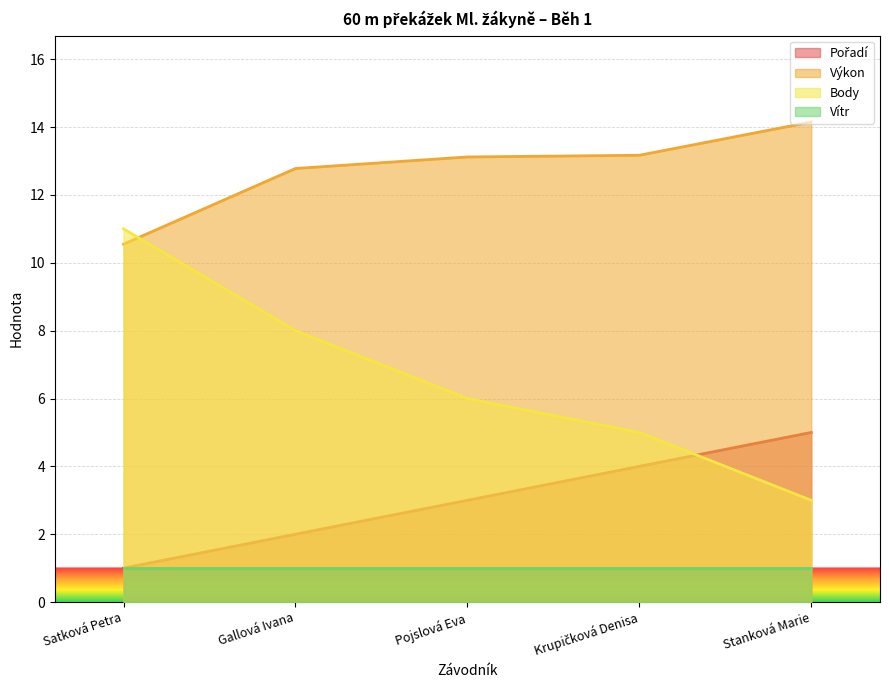

At how many categories does at least one series exceed 3?

5